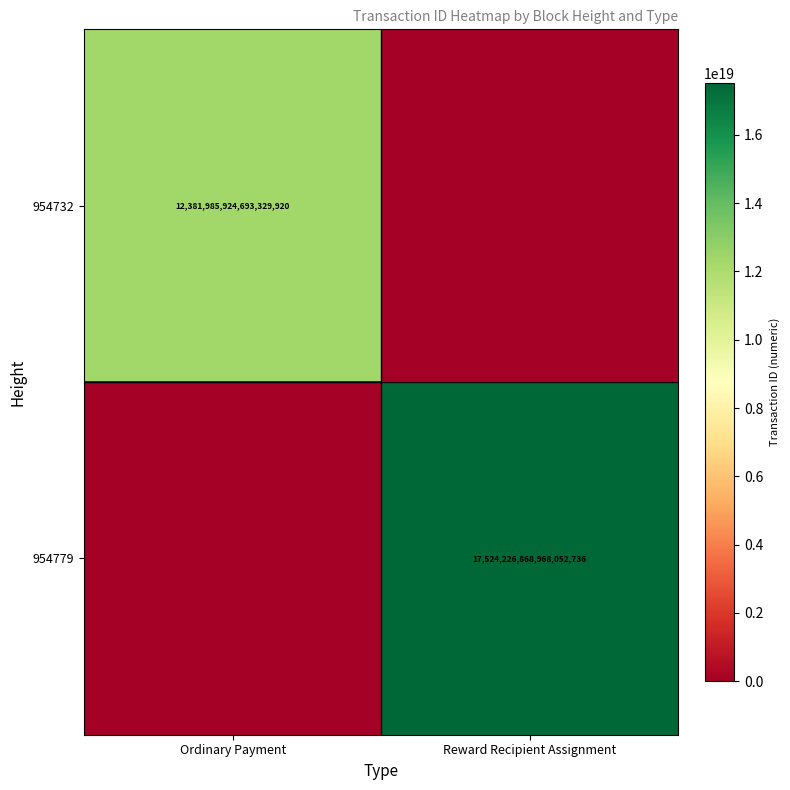

Is it true that 954732 equals 16145062255702851584 at Ordinary Payment?

False